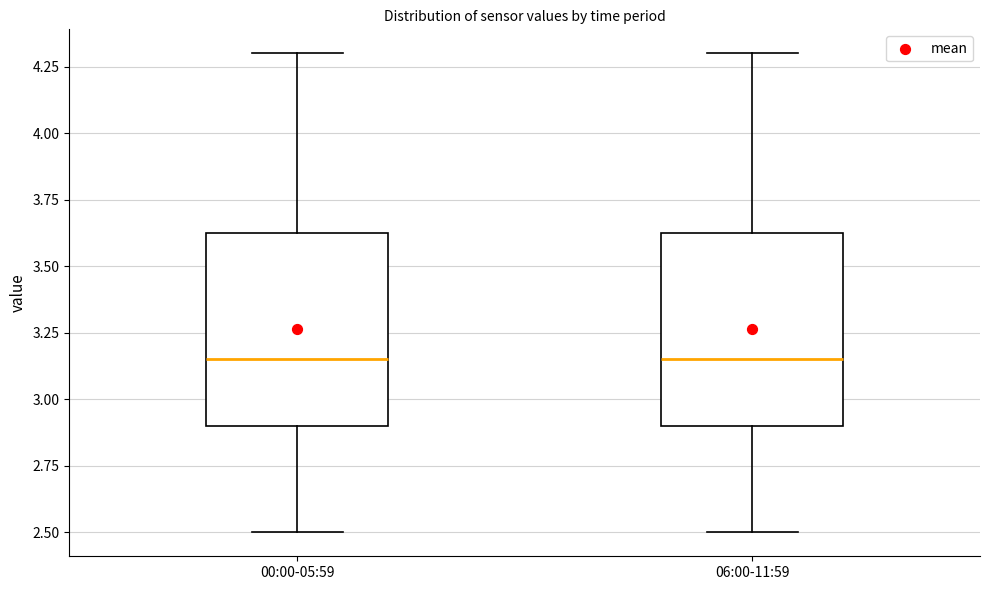

Reading left to right, transcribe this box plot: for each box, give where its median line is, the range the box spans, and where its two whiskers end, as read against the y-axis. The values are not printed on the chart, so give them approximately, as read against the axis.

00:00-05:59: median 3.15, box 2.90 to 3.65, whiskers 2.50 to 4.30
06:00-11:59: median 3.15, box 2.90 to 3.65, whiskers 2.50 to 4.30